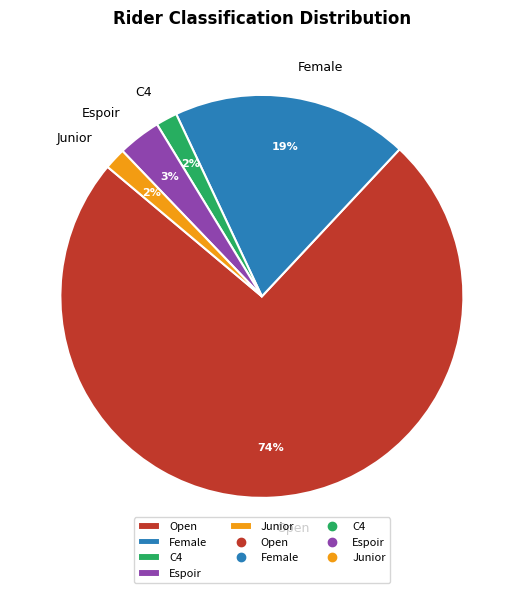

Between Open and C4, which is larger?

Open